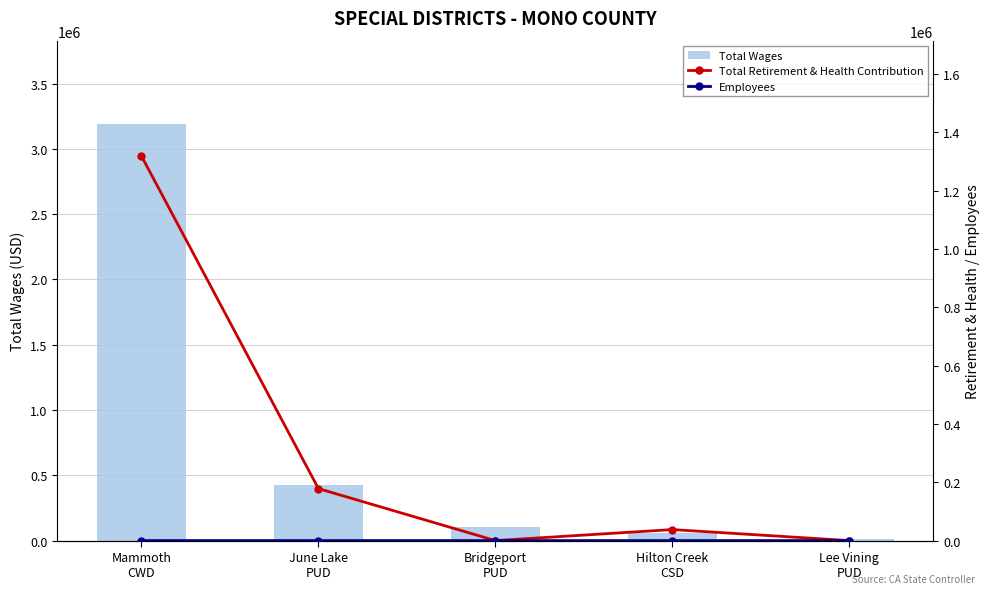

Reading right to left, extract all data points from this chart.

Total Wages: Lee Vining
PUD=9600	Hilton Creek
CSD=61228	Bridgeport
PUD=105678	June Lake
PUD=422072	Mammoth
CWD=3190961
Total Retirement & Health Contribution: Lee Vining
PUD=0	Hilton Creek
CSD=37769	Bridgeport
PUD=0	June Lake
PUD=178190	Mammoth
CWD=1318451
Employees: Lee Vining
PUD=7	Hilton Creek
CSD=10	Bridgeport
PUD=10	June Lake
PUD=12	Mammoth
CWD=49